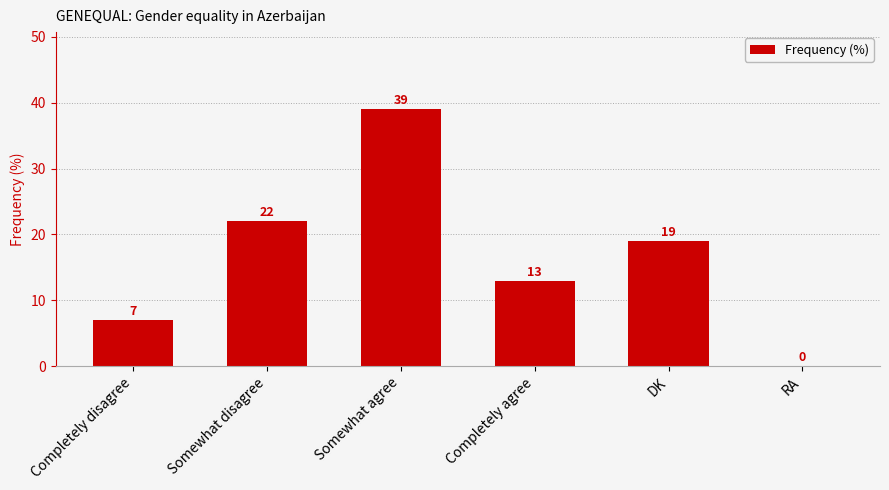

What is the change in value from Completely agree to DK?

+6